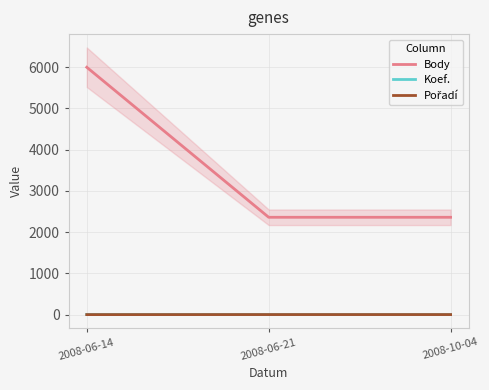

Reading left to right, extract all data points from this chart.

Body: 2008-06-14=5996	2008-06-21=2360	2008-10-04=2360
Koef.: 2008-06-14=4	2008-06-21=2	2008-10-04=2
Pořadí: 2008-06-14=1	2008-06-21=2	2008-10-04=2